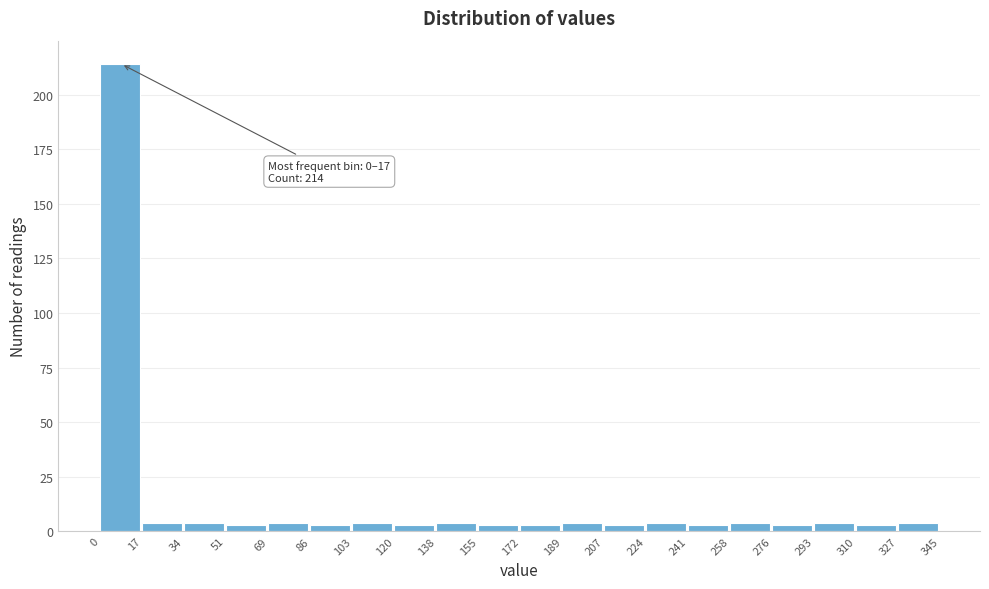

Over which range of the x-axis is the bar tallest?

0 to 17